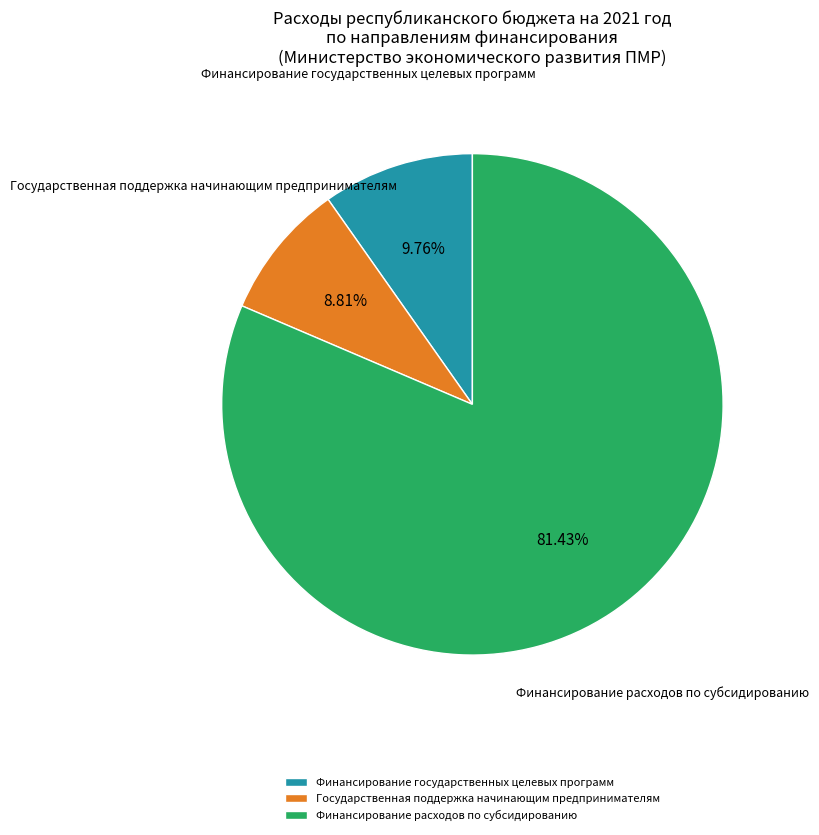

Which has a higher value, Финансирование государственных целевых программ or Финансирование расходов по субсидированию?

Финансирование расходов по субсидированию